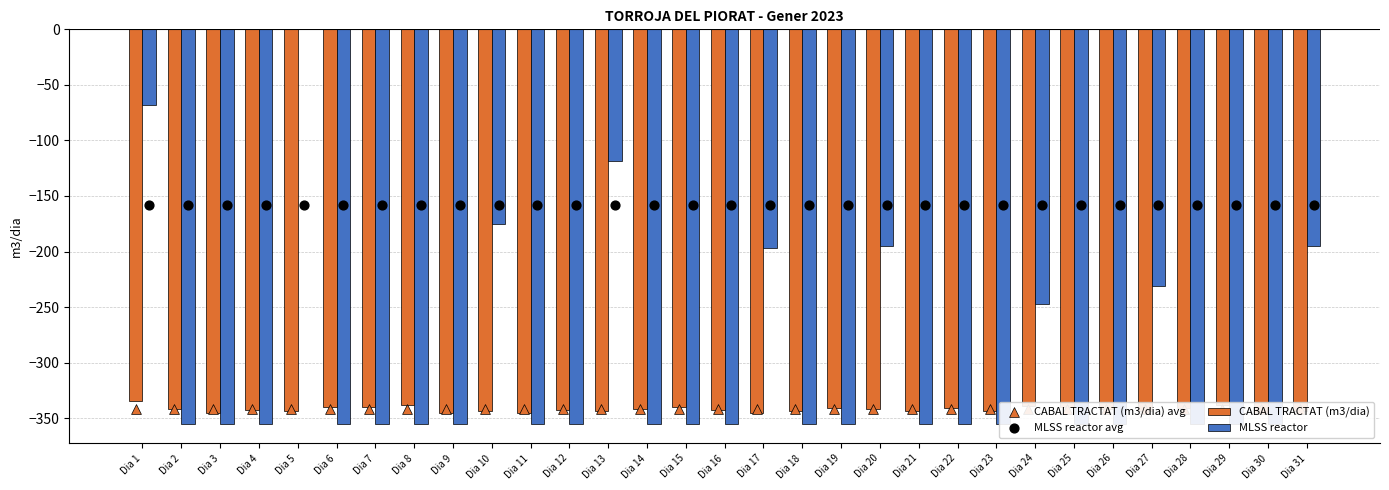

Which series has the largest Y range (max minus min)?

MLSS reactor